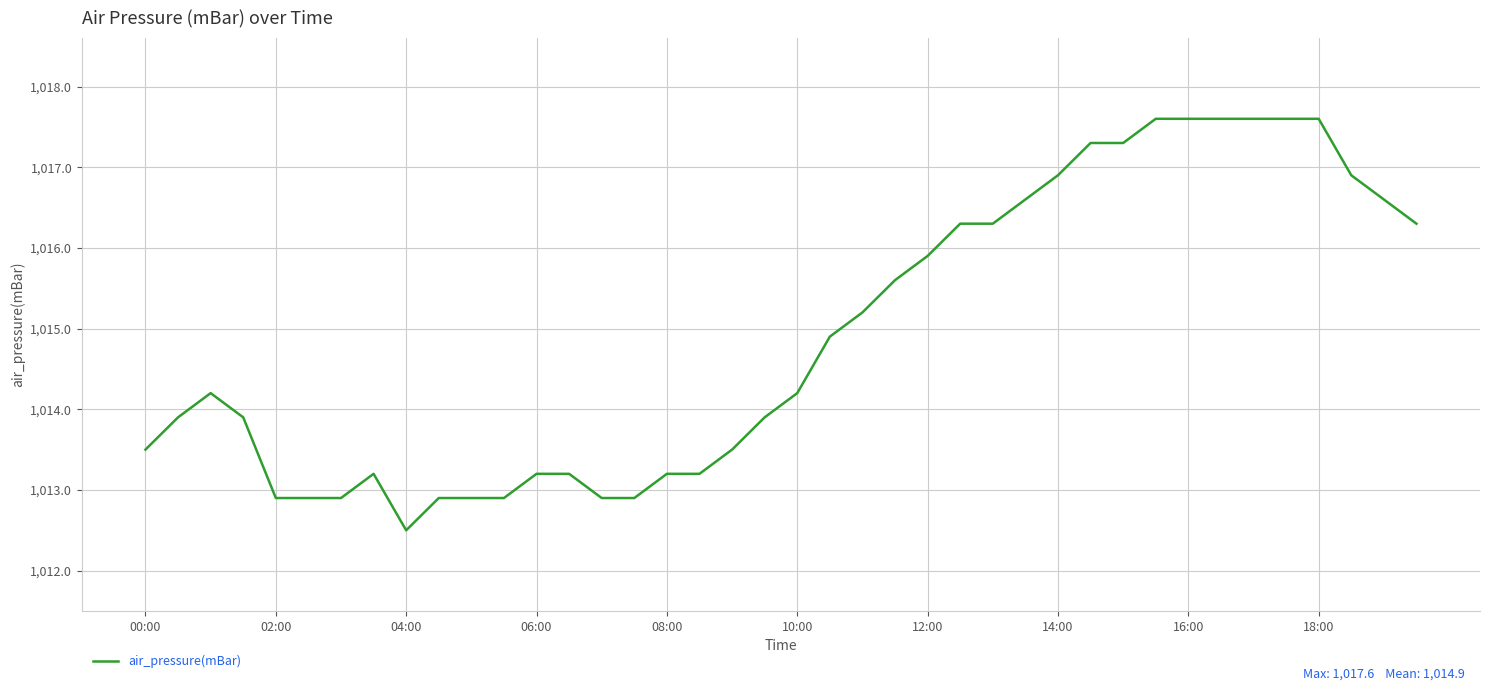

What is the greatest value displayed?

1017.6